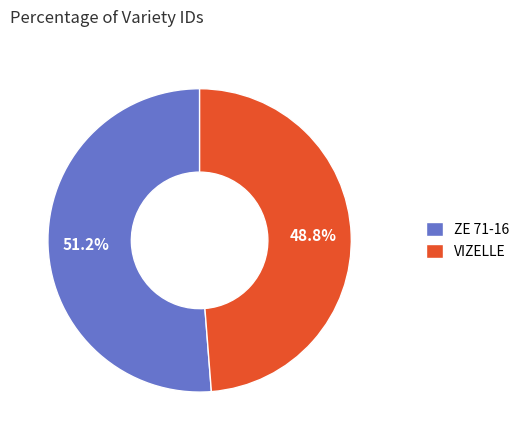

Approximately how many times larger is the value at VIZELLE compared to ZE 71-16?

1.0